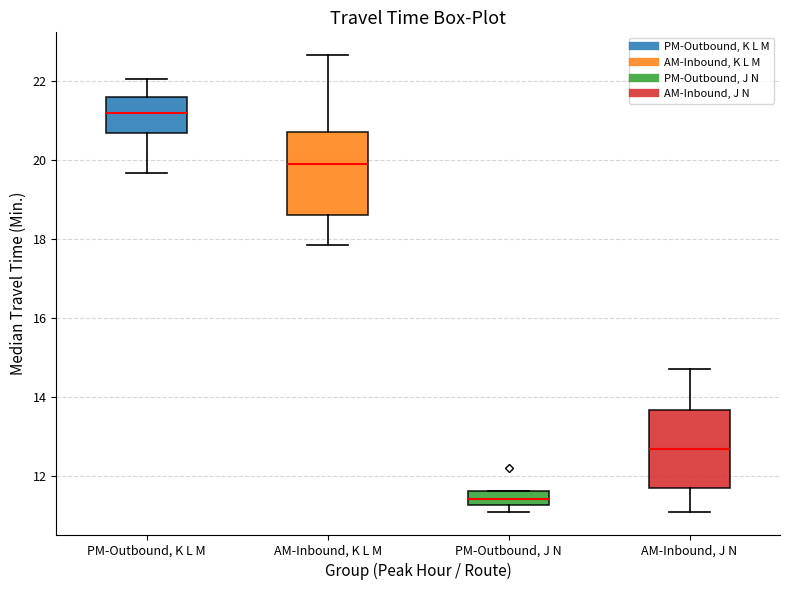

Reading left to right, read every box against the y-axis: the position of its median line, the range the box covers, and the ends of its whiskers. The values are not printed on the chart, so give them approximately, as read against the axis.

PM-Outbound, K L M: median 21.2, box 20.8 to 21.6, whiskers 19.6 to 22.0
AM-Inbound, K L M: median 20.0, box 18.6 to 20.8, whiskers 17.8 to 22.6
PM-Outbound, J N: median 11.4, box 11.2 to 11.6, whiskers 11.0 to 11.6
AM-Inbound, J N: median 12.6, box 11.6 to 13.6, whiskers 11.0 to 14.8